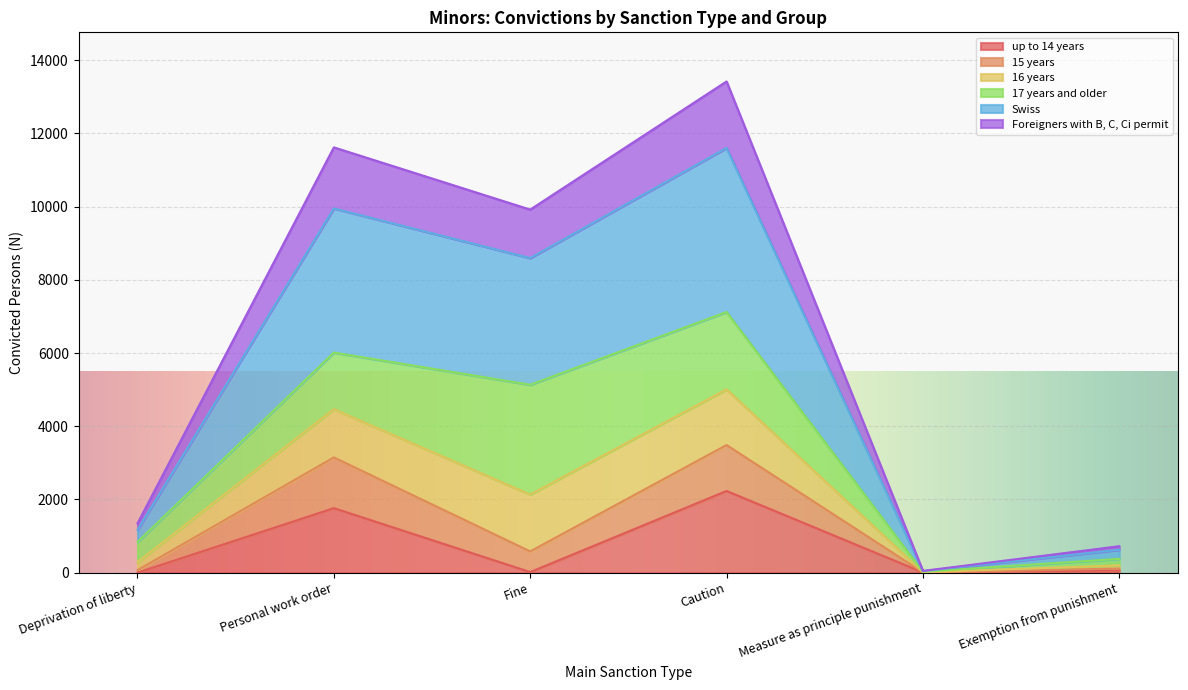

In Foreigners with B, C, Ci permit, how many points are lower than both neighbors (excluding endpoints)?

2